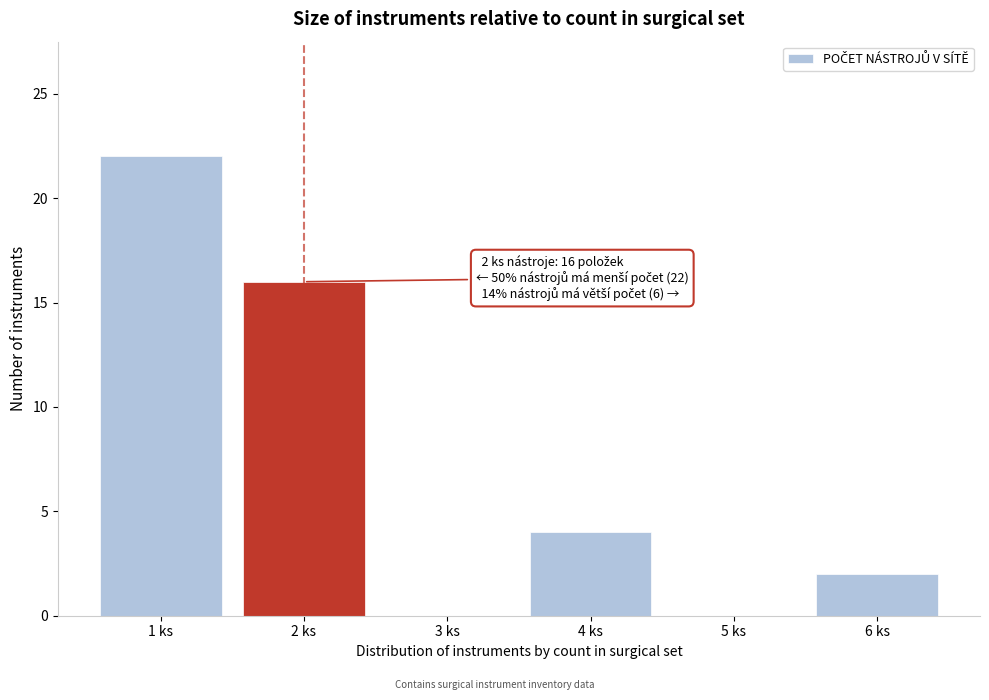

Reading left to right, what are all the values shown in this chart?

1 ks=22	2 ks=16	3 ks=0	4 ks=4	5 ks=0	6 ks=2